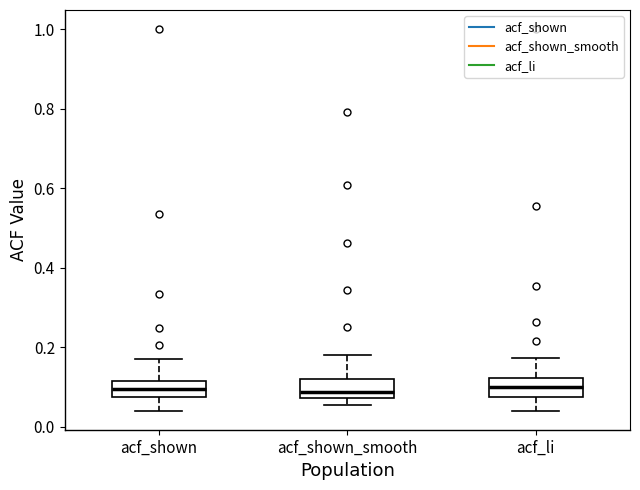

Reading left to right, read every box against the y-axis: the position of its median line, the range the box covers, and the ends of its whiskers. The values are not printed on the chart, so give them approximately, as read against the axis.

acf_shown: median 0.10, box 0.08 to 0.12, whiskers 0.04 to 0.18
acf_shown_smooth: median 0.08 (just above the box's lower edge), box 0.08 to 0.12, whiskers 0.06 to 0.18
acf_li: median 0.10, box 0.08 to 0.12, whiskers 0.04 to 0.18